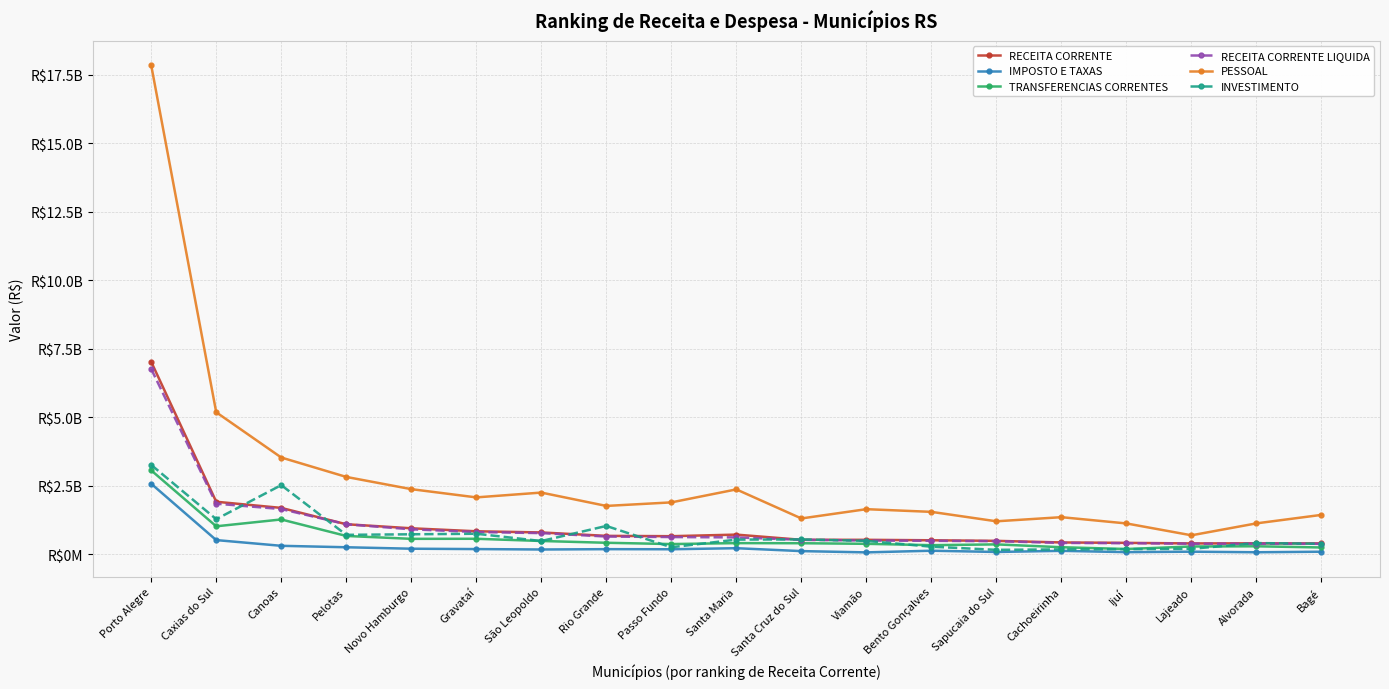

At which label does PESSOAL reach its minimum?

Lajeado